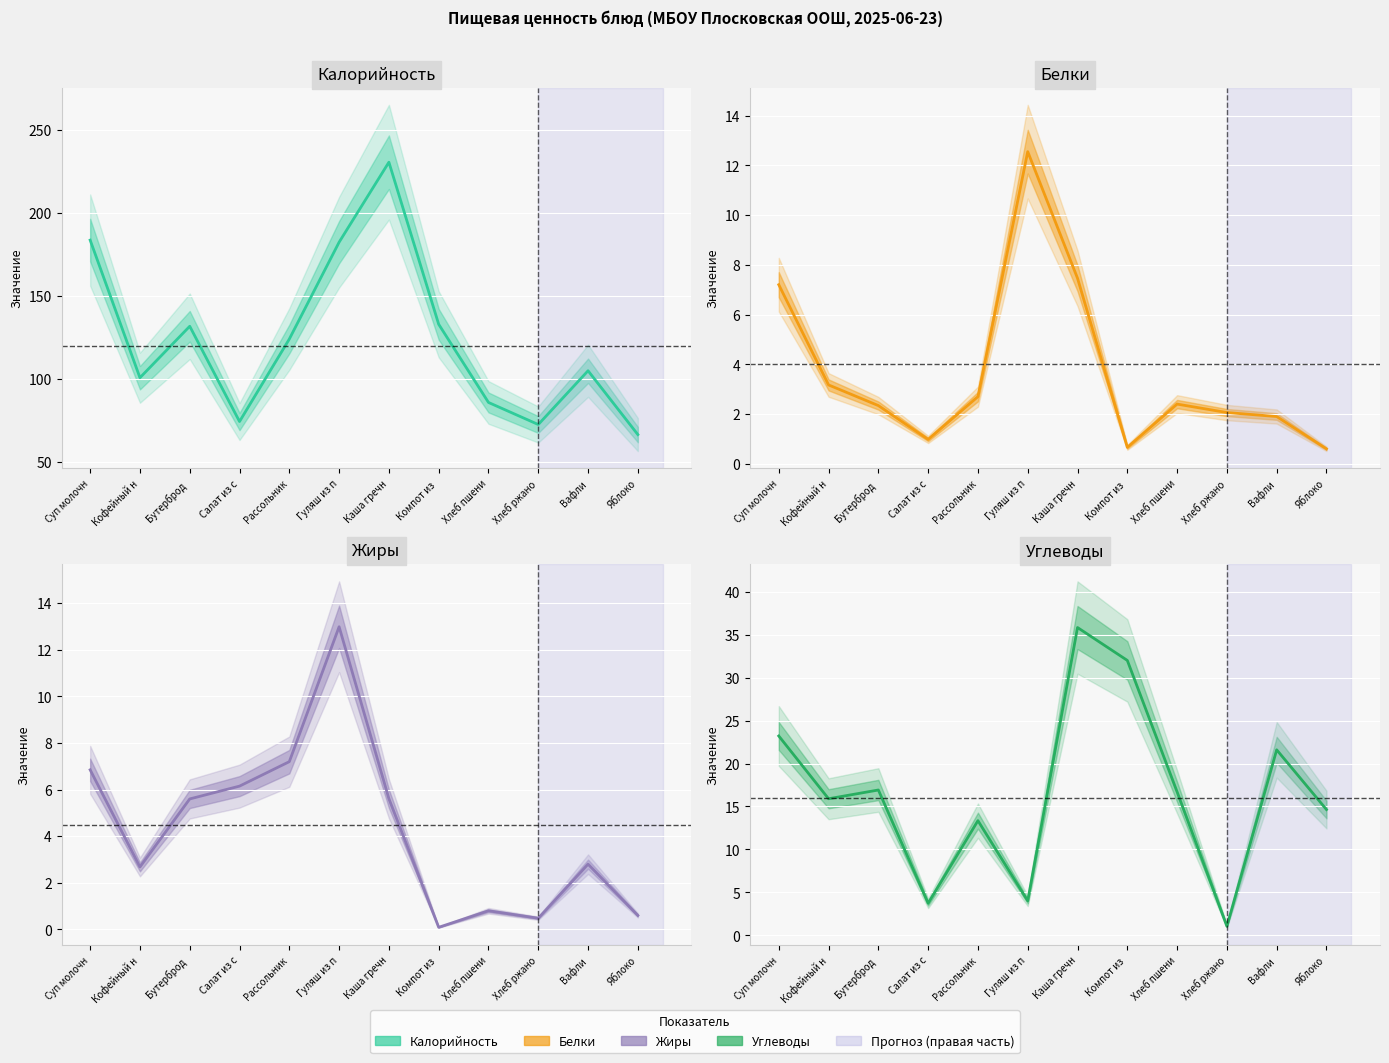

What position from the right is Бутерброд ?

10